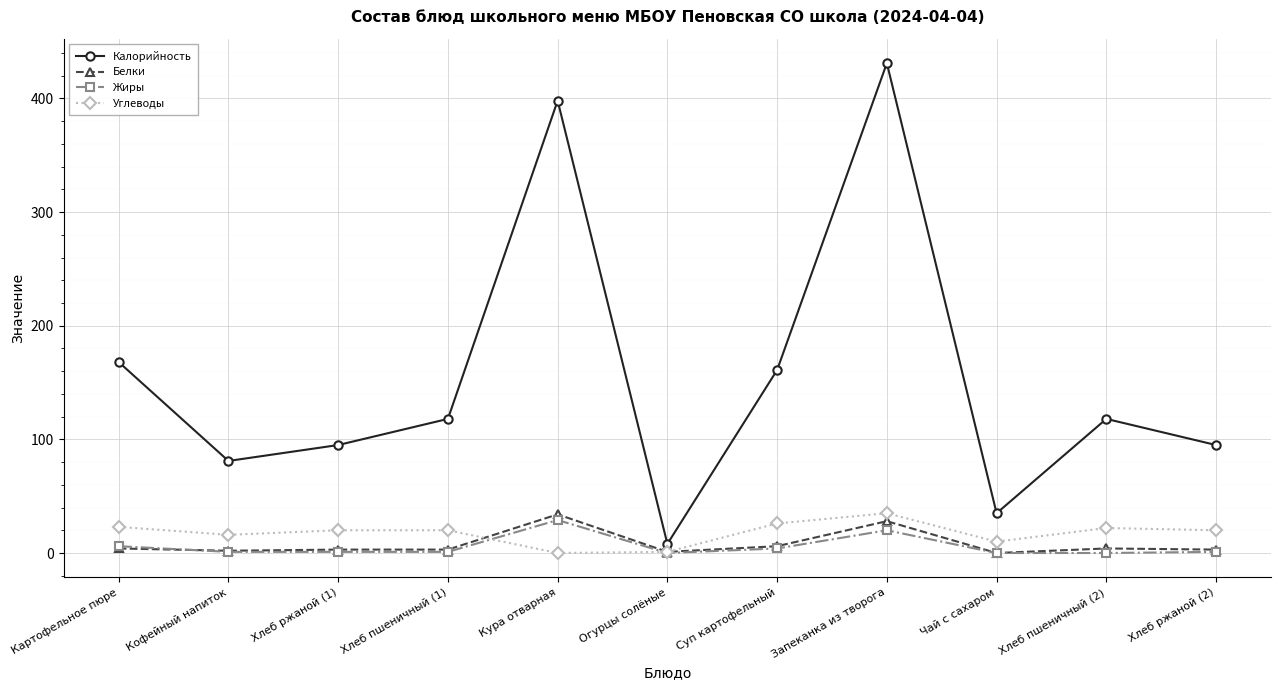

The value of Белки at Хлеб пшеничный (2) is 4. True or false?

True